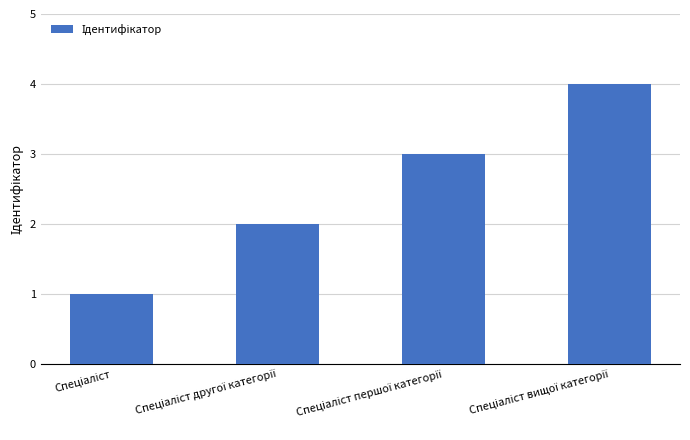

What is the maximum value shown in the chart?

4